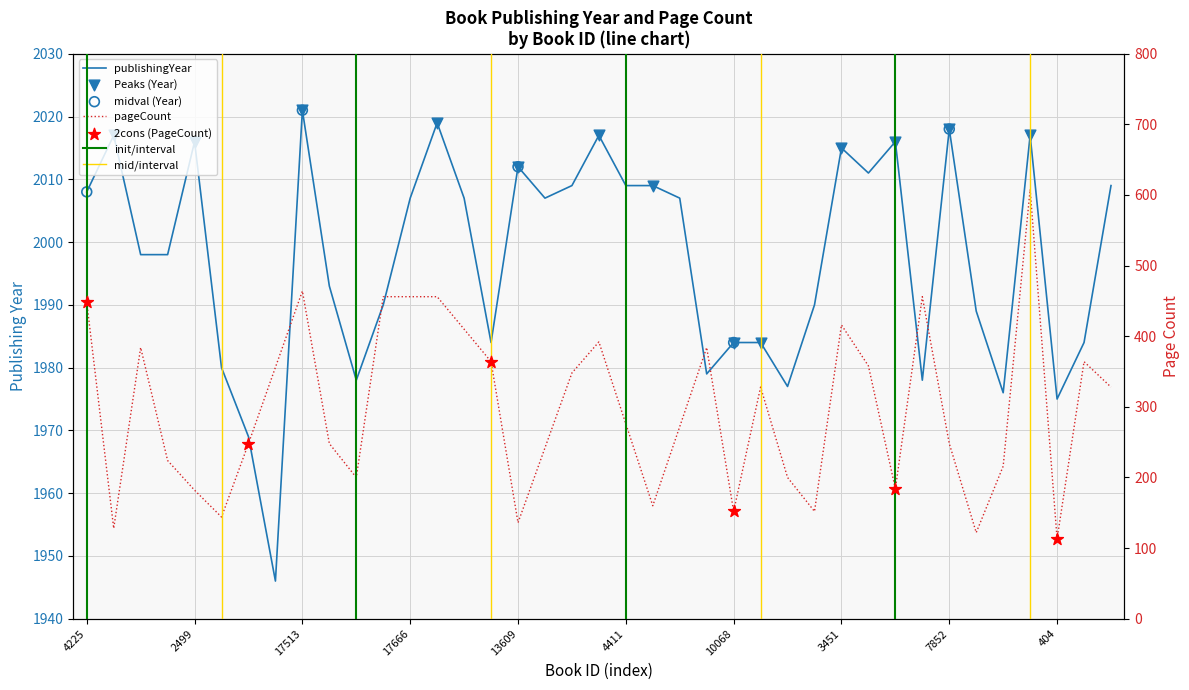

Approximately how many times larger is the value at 17737 compared to 17666?

1.0